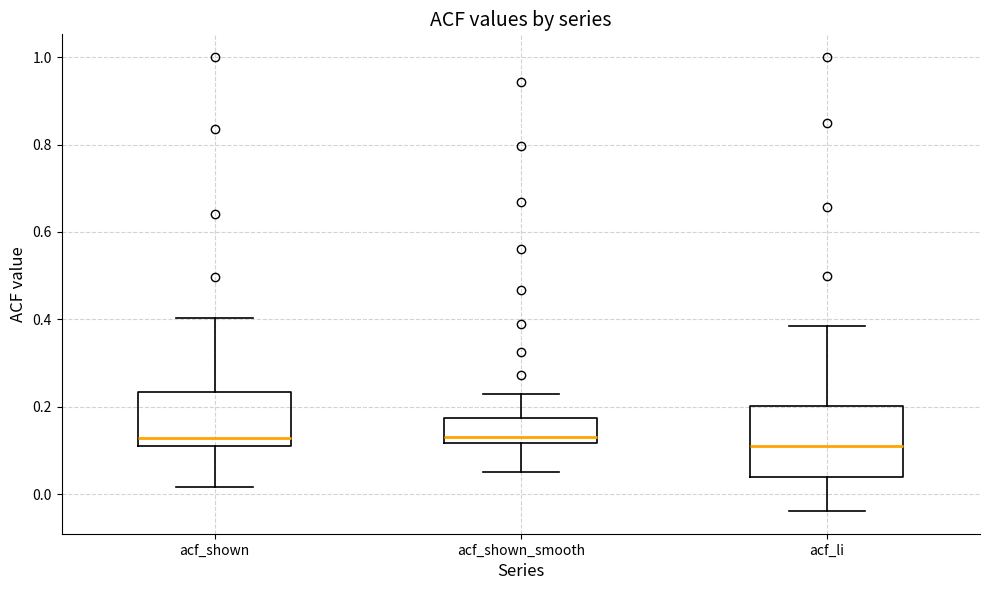

Comparing the boxes themselves (not the whiskers), which one is the tallest?

acf_li